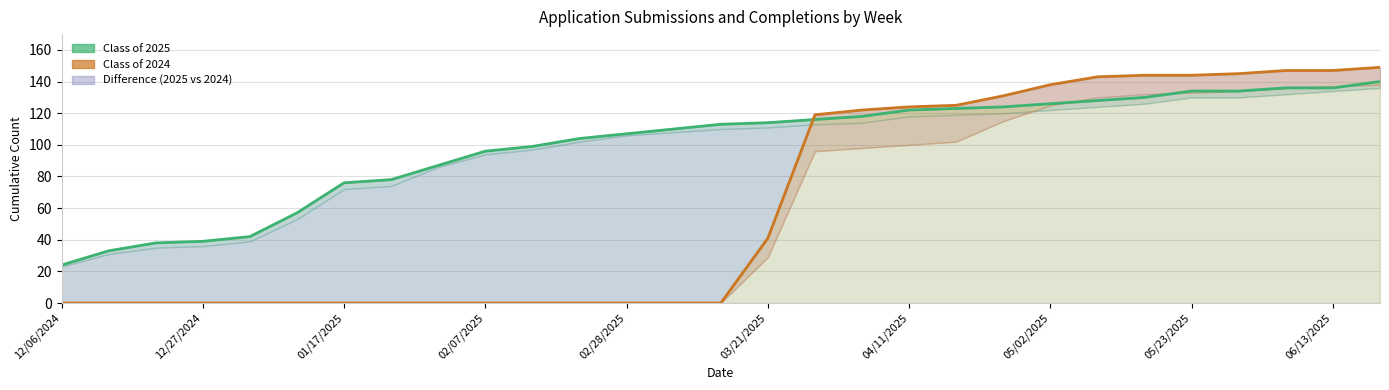

True or false: Class of 2024 Completed has a value of 125 at 19.

True